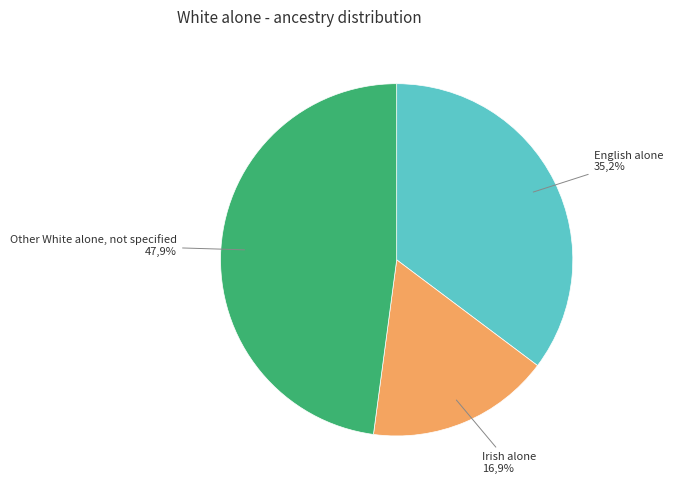

To the nearest percent, what percentage of the pie is English alone?

35%